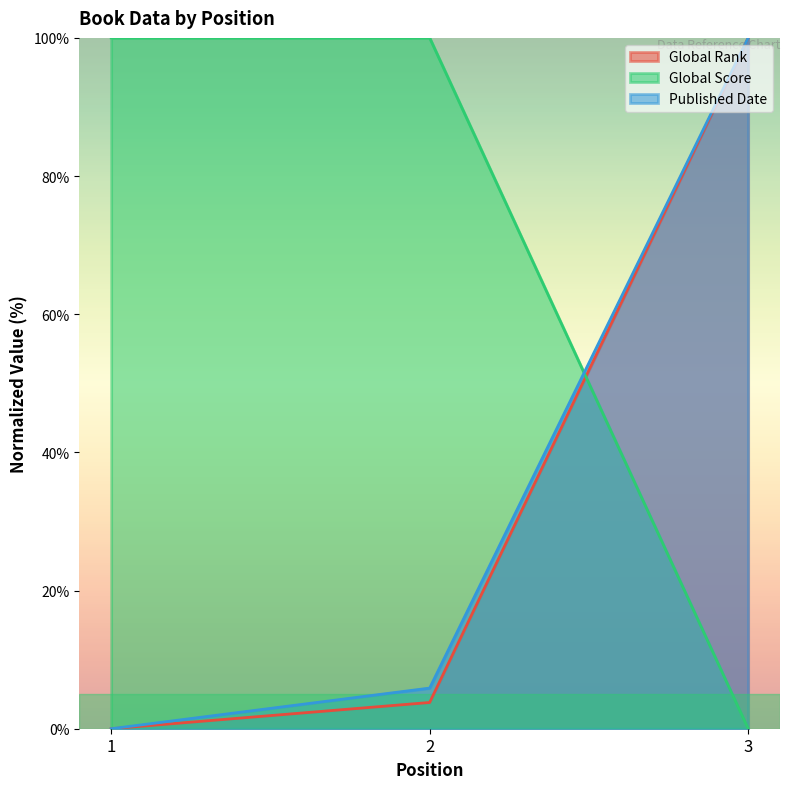

Reading left to right, list all the values displayed in this chart.

Global Rank: 0.0	3.8	100.0
Global Score: 100.0	100.0	0.0
Published Date: 0.0	5.9	100.0